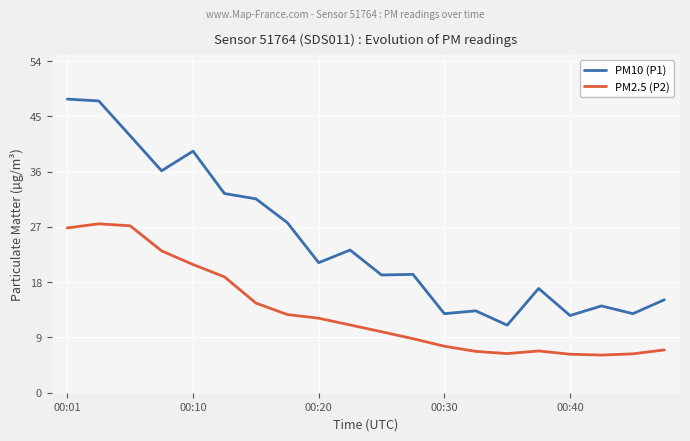

How many lines are shown in the chart?

2